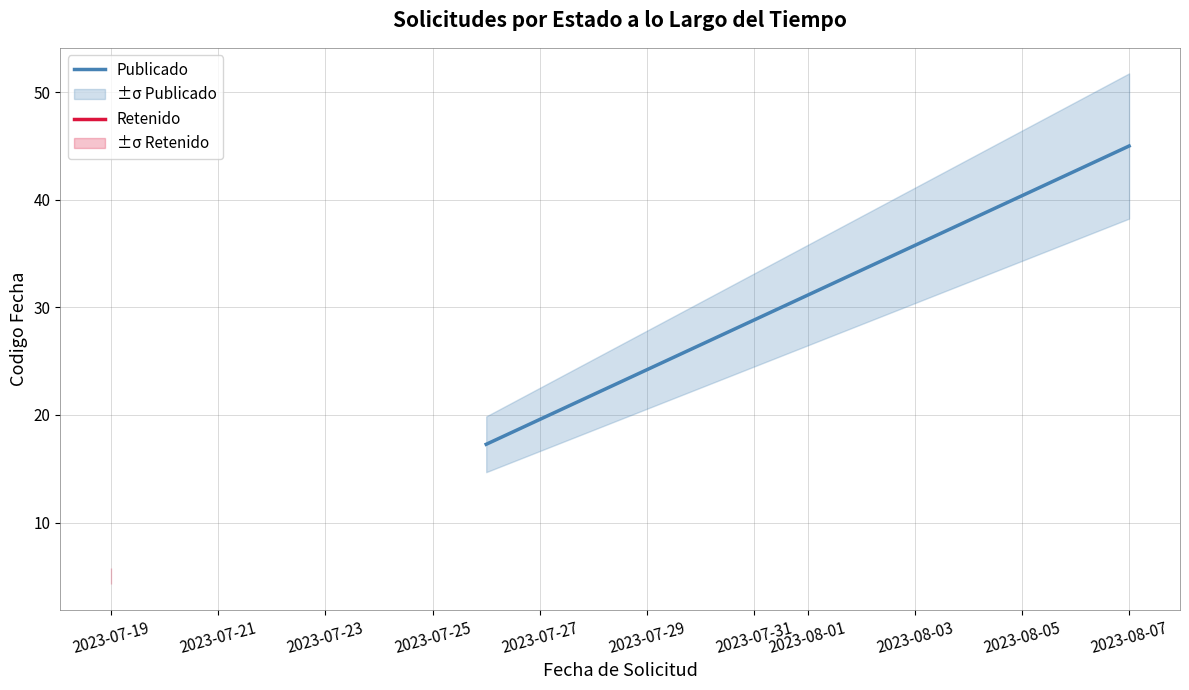

How many categories are shown in the chart?

2